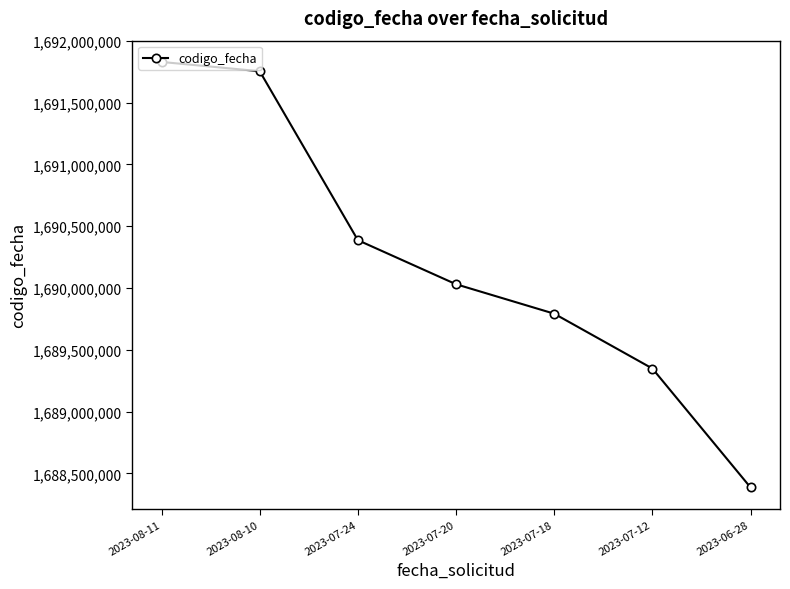

Count the number of categories in the chart.

7